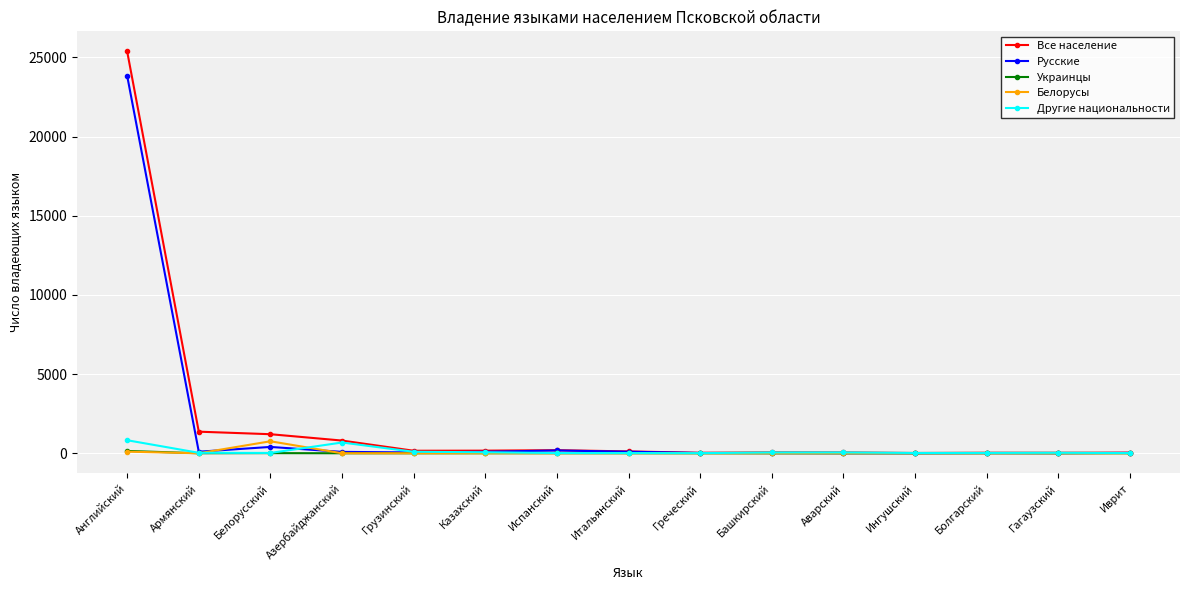

Does the chart display data point markers on the line(s)?

Yes